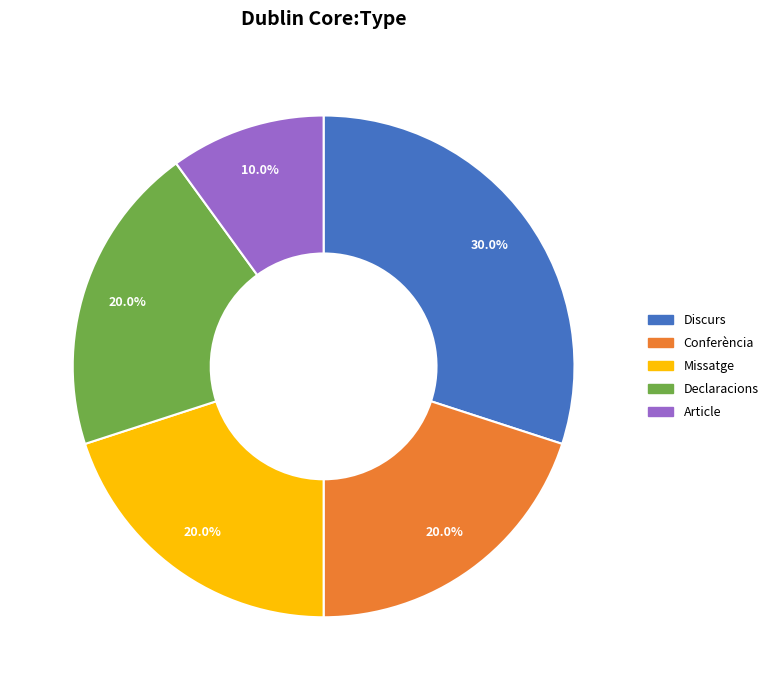

Which slice is the smallest?

Article